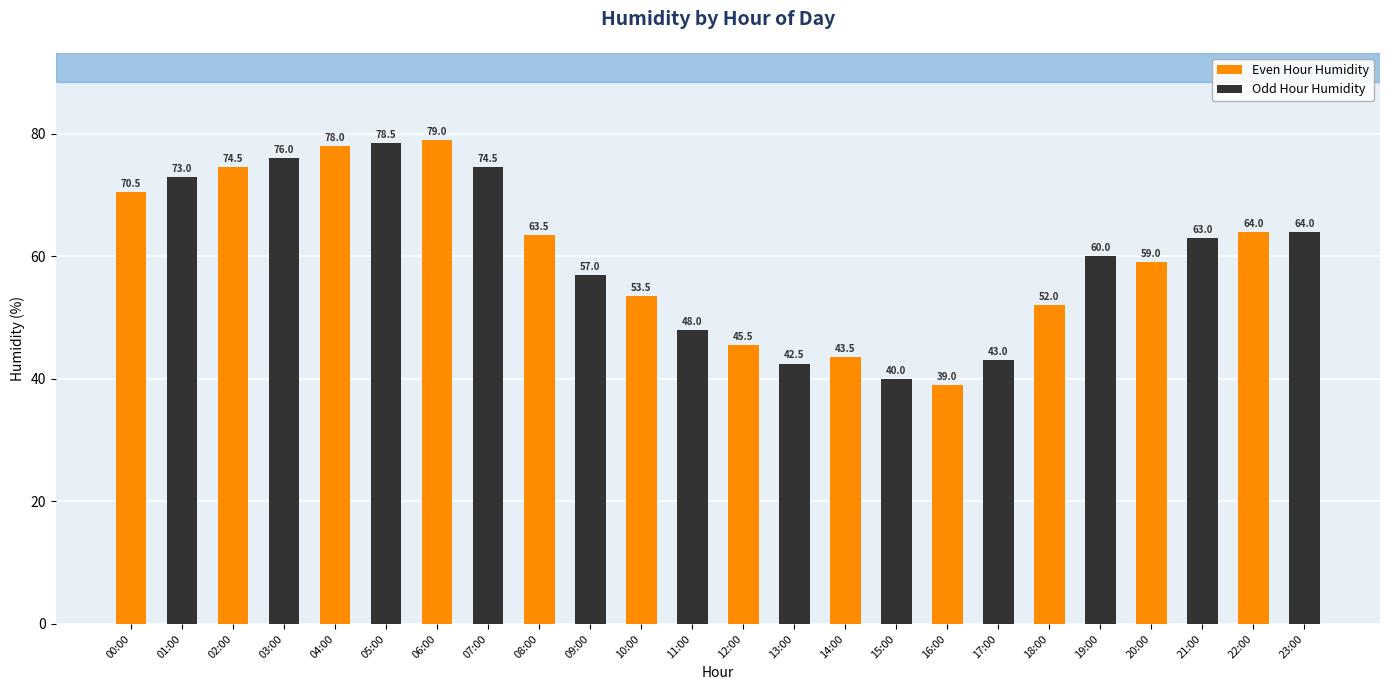

At which category does the chart reach its peak across all series?

06:00